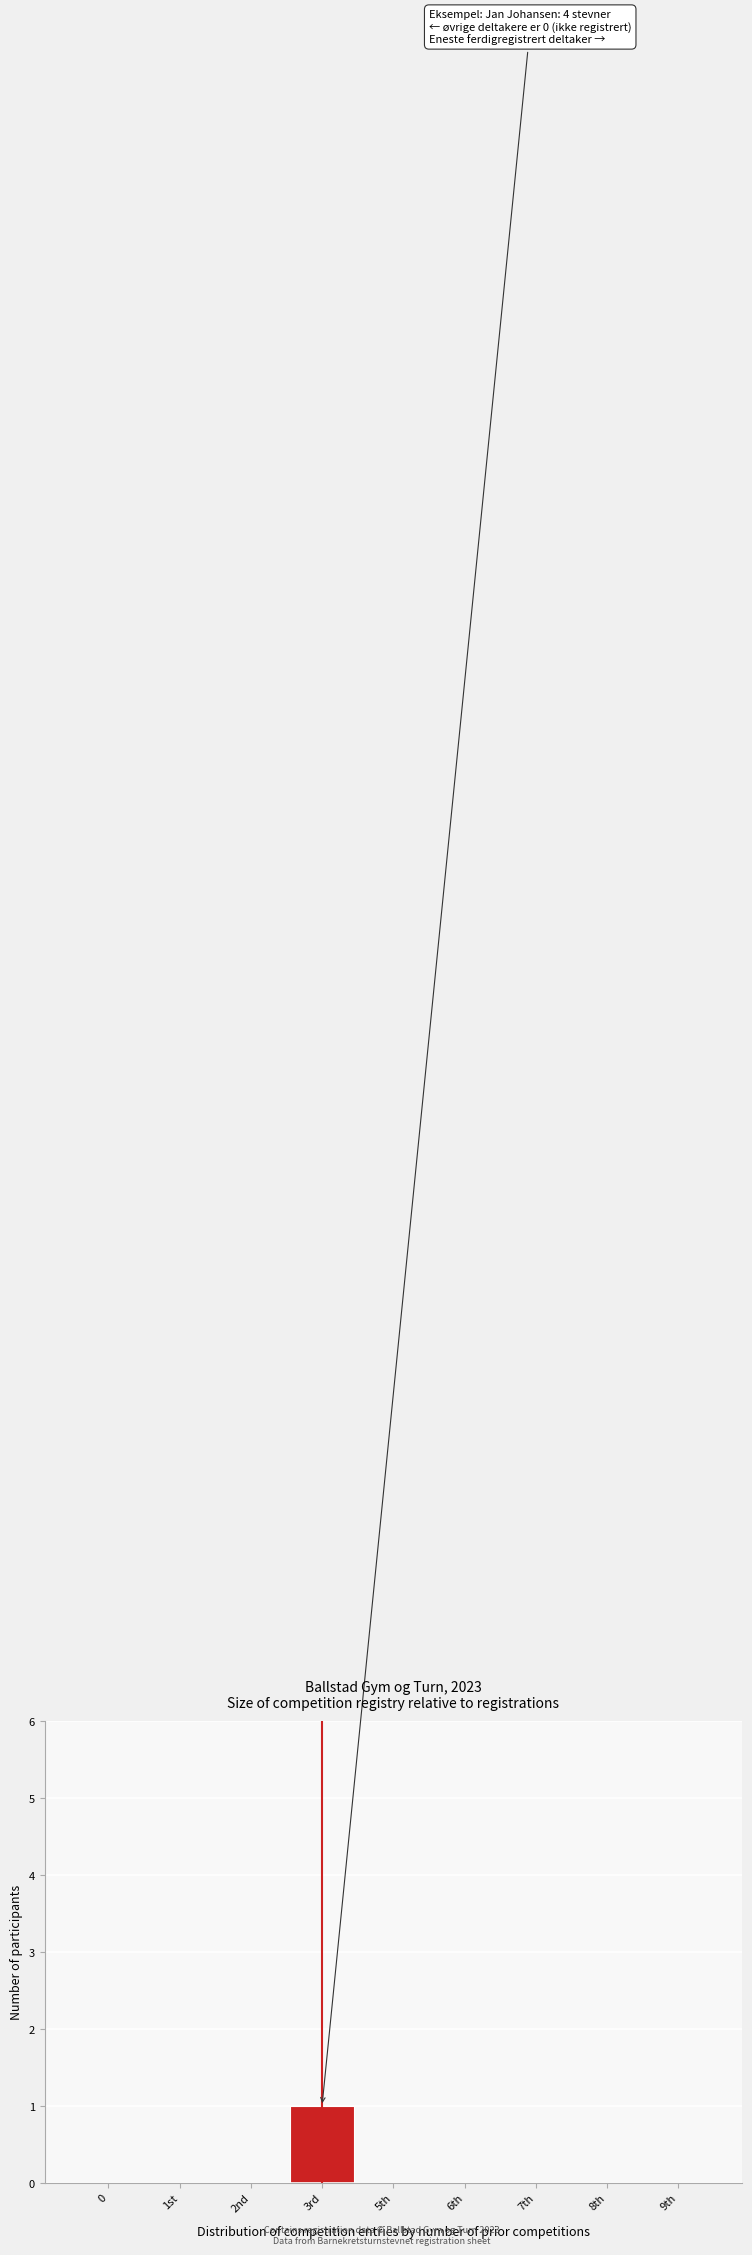

Reading right to left, transcribe all the data shown in this chart.

9th=0	8th=0	7th=0	6th=0	5th=0	3rd=1	2nd=0	1st=0	0=0